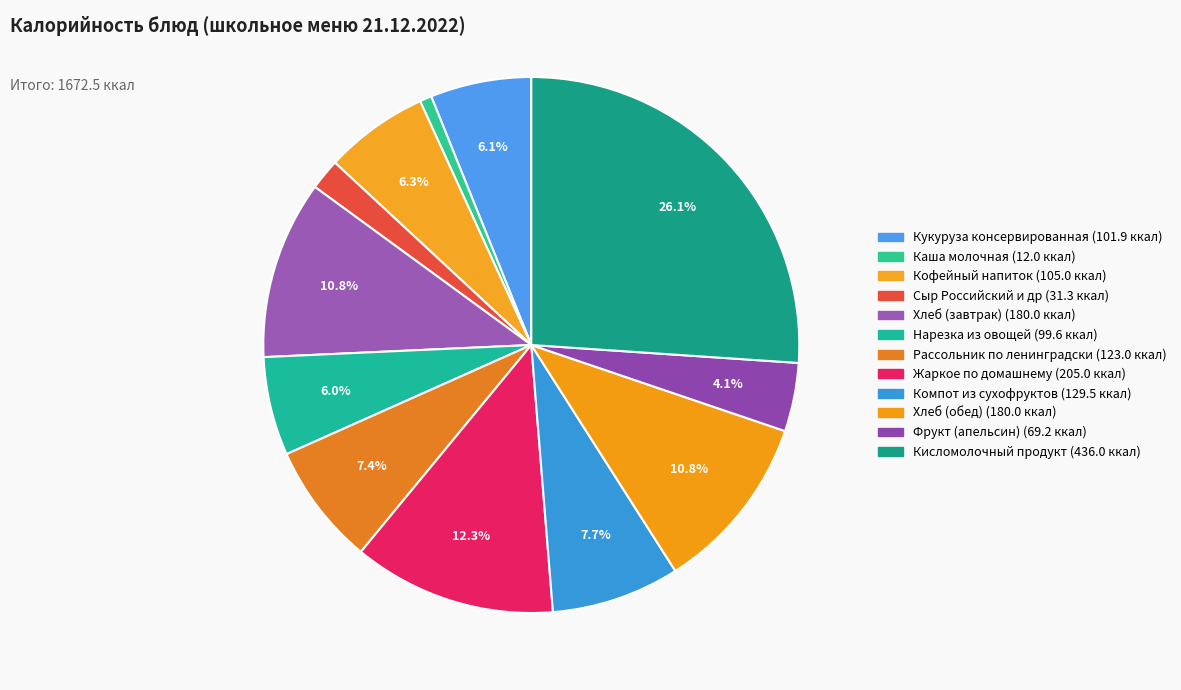

Is it true that Рассольник по ленинградски is 2% of the pie?

False